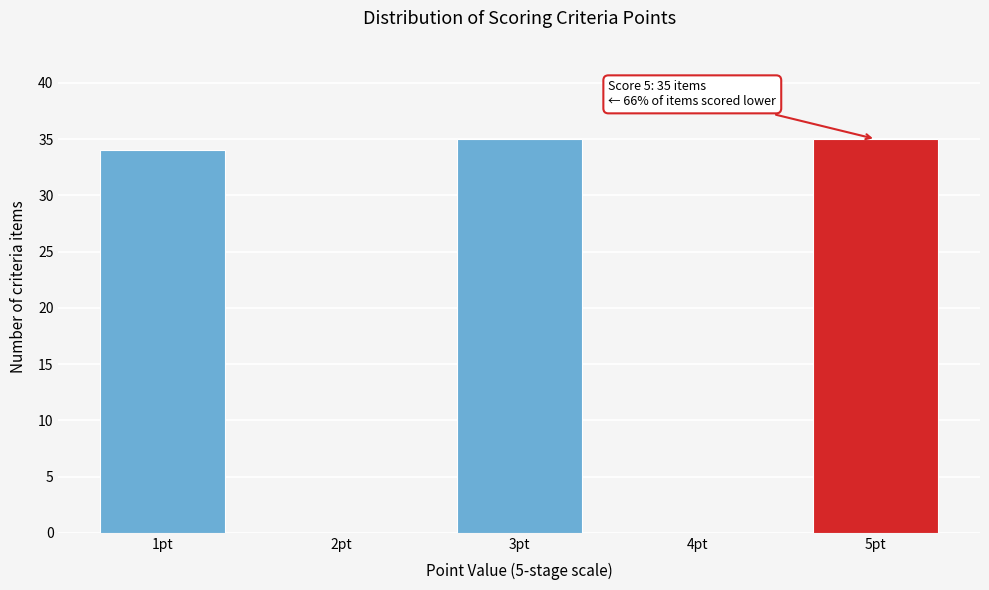

Reading right to left, transcribe all the data shown in this chart.

5pt=35	4pt=0	3pt=35	2pt=0	1pt=34